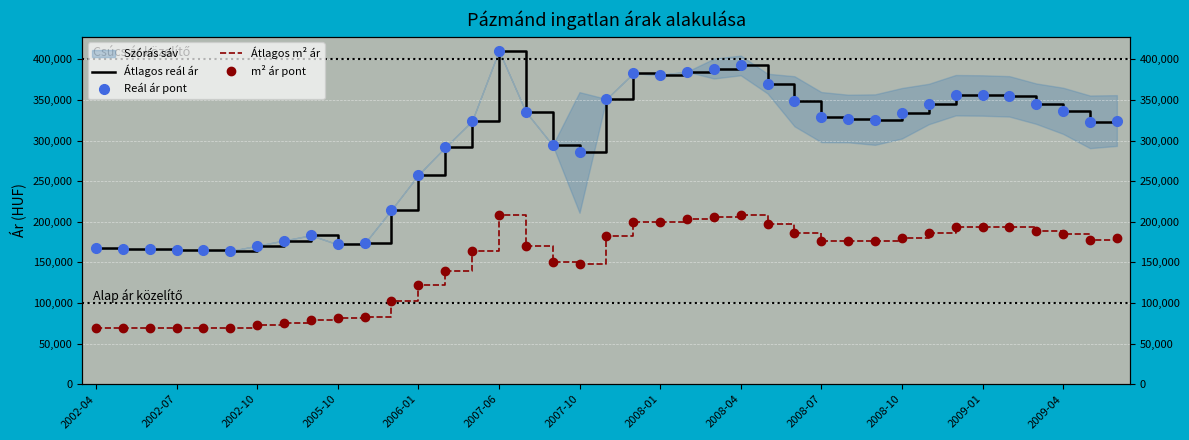

Which series has the widest spread of values?

Átlagos reál ár